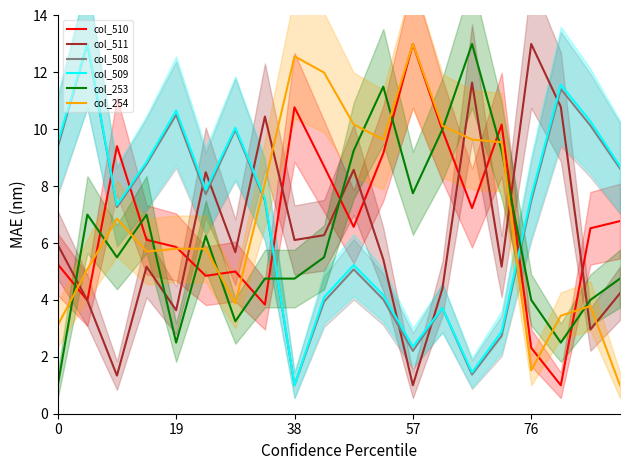

Which series ends up on top after the final intersection of col_511 and col_508?

col_508